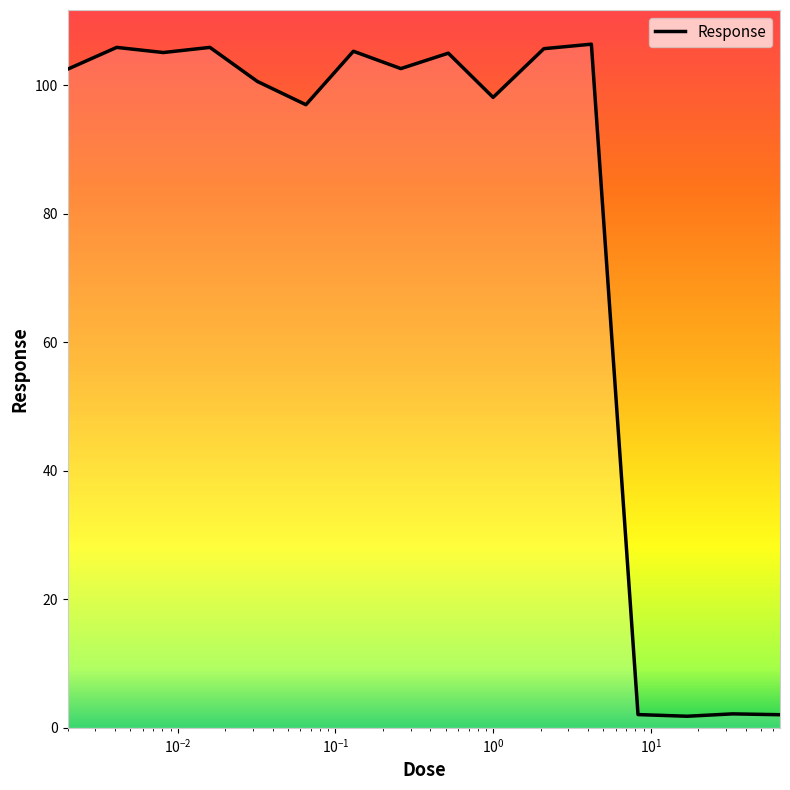

What is the difference between the maximum and minimum values?

104.6